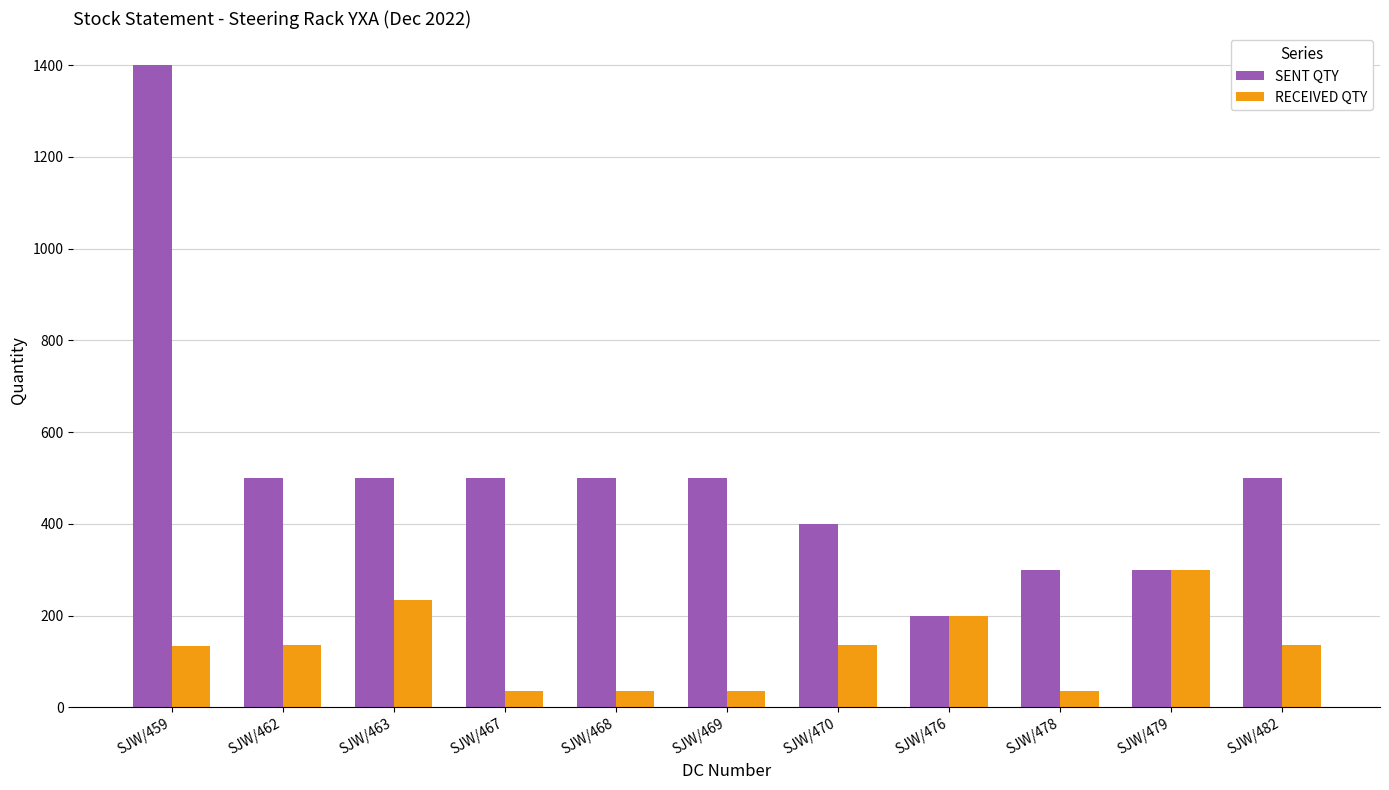

What is the sum of the SENT QTY values at SJW/479 and SJW/462?

800